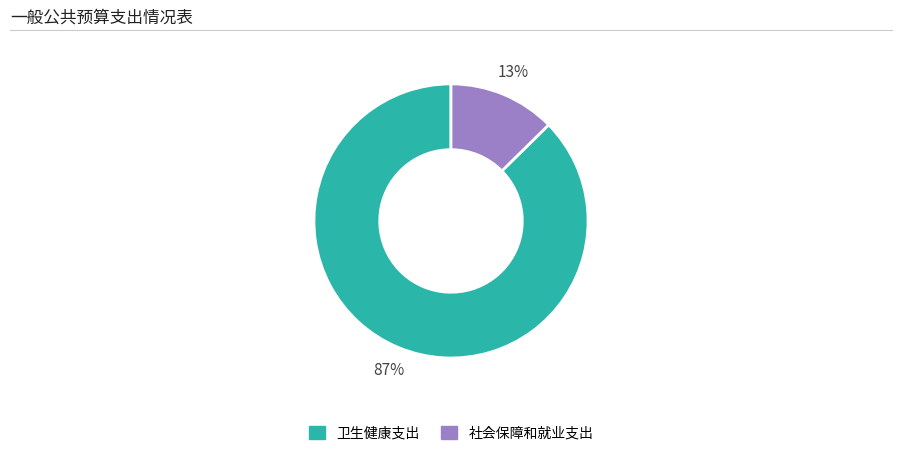

How many segments does this pie chart have?

2